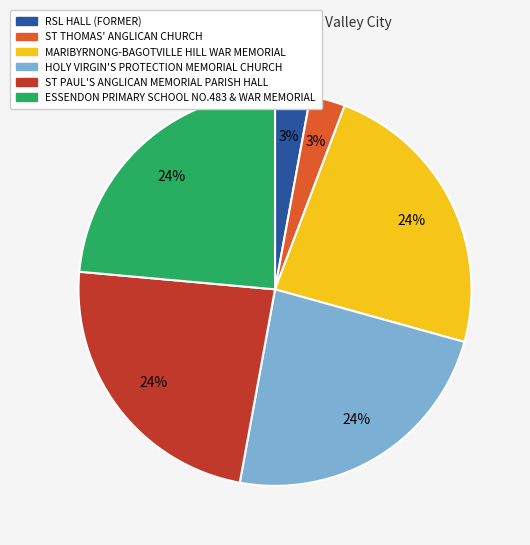

To the nearest percent, what is the difference between the ST THOMAS' ANGLICAN CHURCH and ESSENDON PRIMARY SCHOOL NO.483 & WAR MEMORIAL slice percentages?

21%